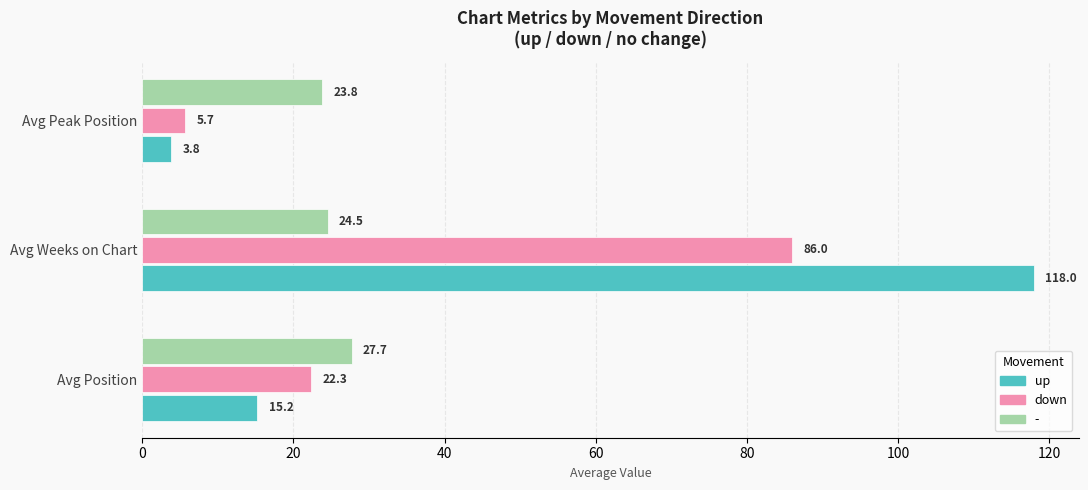

Is it true that up equals 22.0 at Avg Position?

False